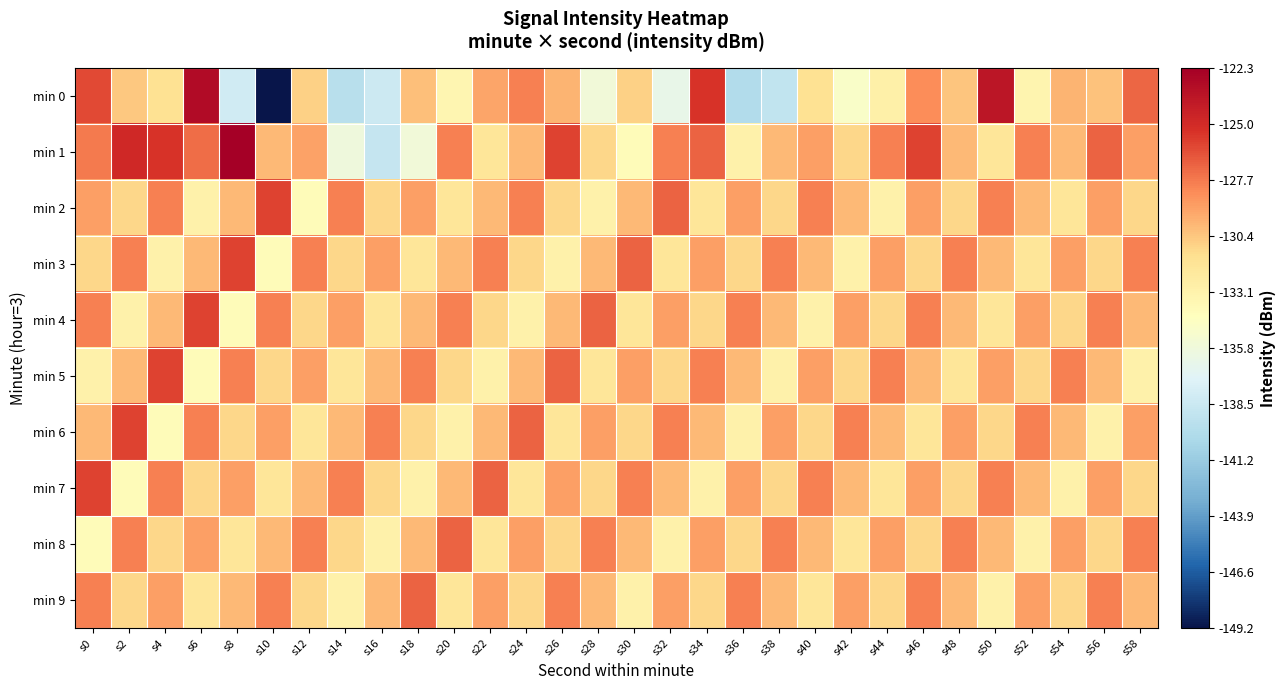

What is the total value across all series at s44?

-1303.9